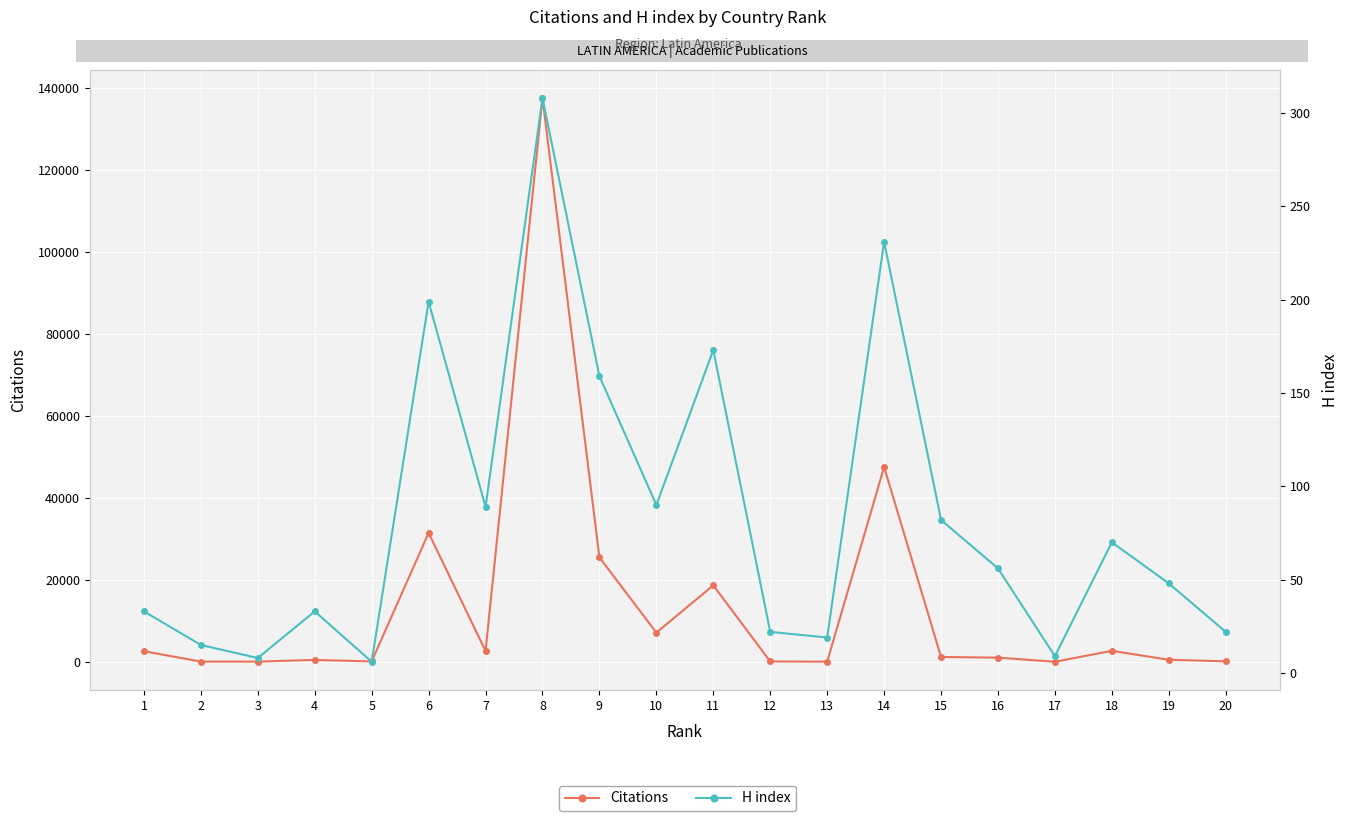

What is the approximate value of Citations at 3?

72